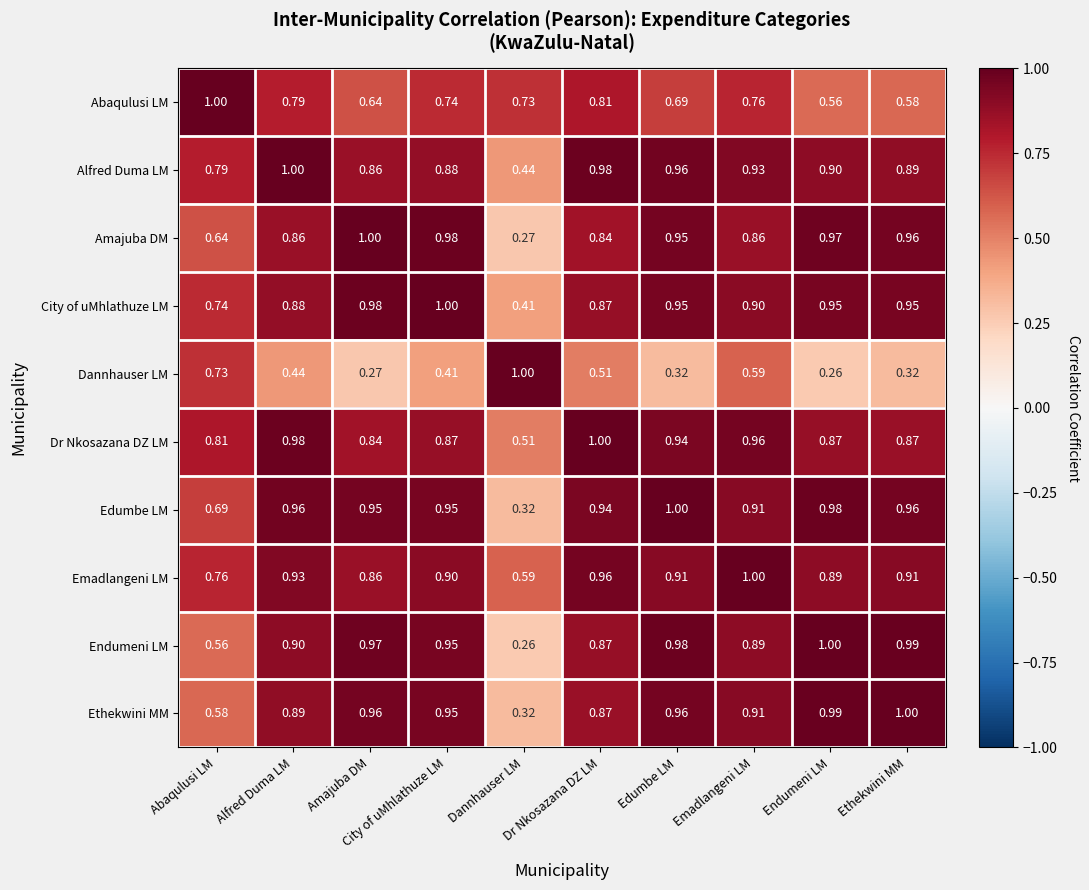

At how many categories does at least one series exceed 0?

10